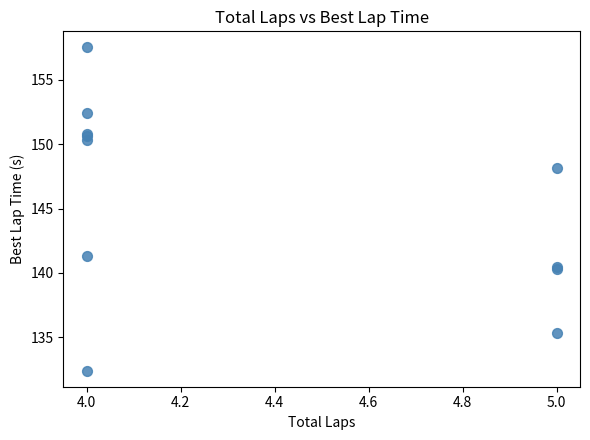

What Y value in the scatter plot is closest to 144?

141.3